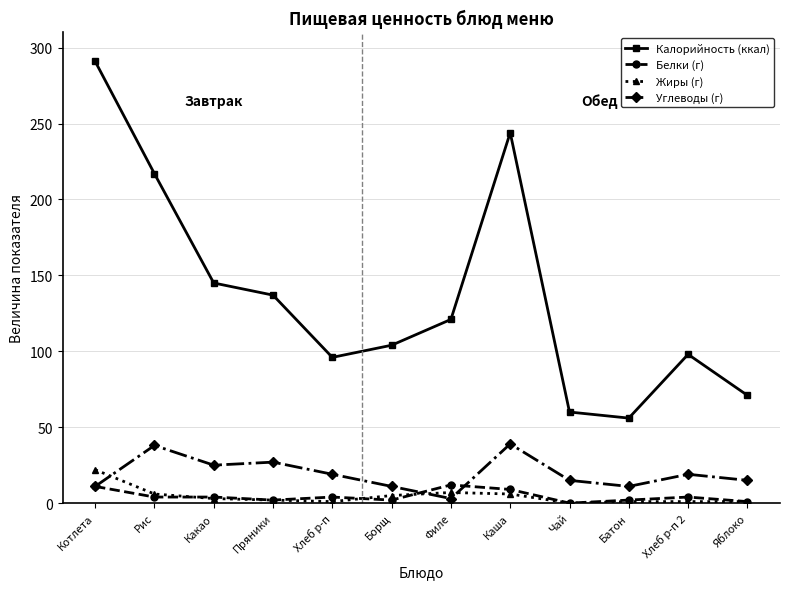

At which label does Калорийность (ккал) reach its peak?

Котлета